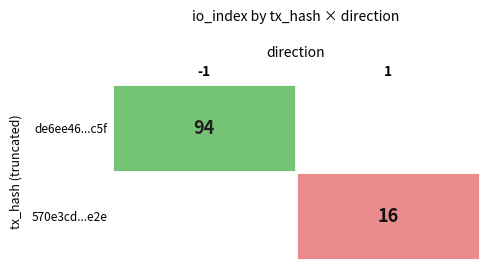

The value of 570e3cd...e2e at 1 is 28.4. True or false?

False